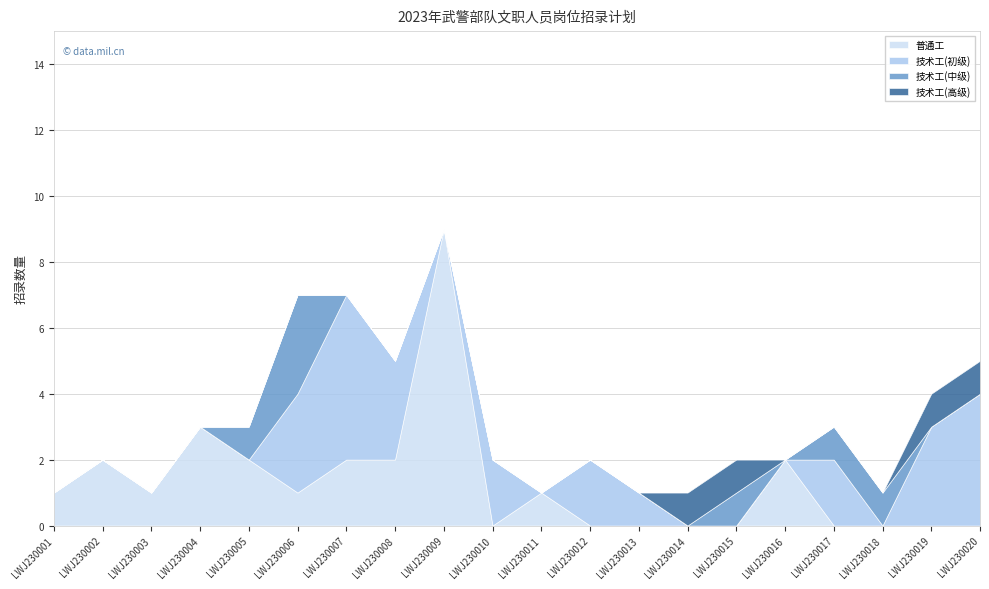

What is the difference between the maximum and minimum values in the 技术工(高级) series?

1